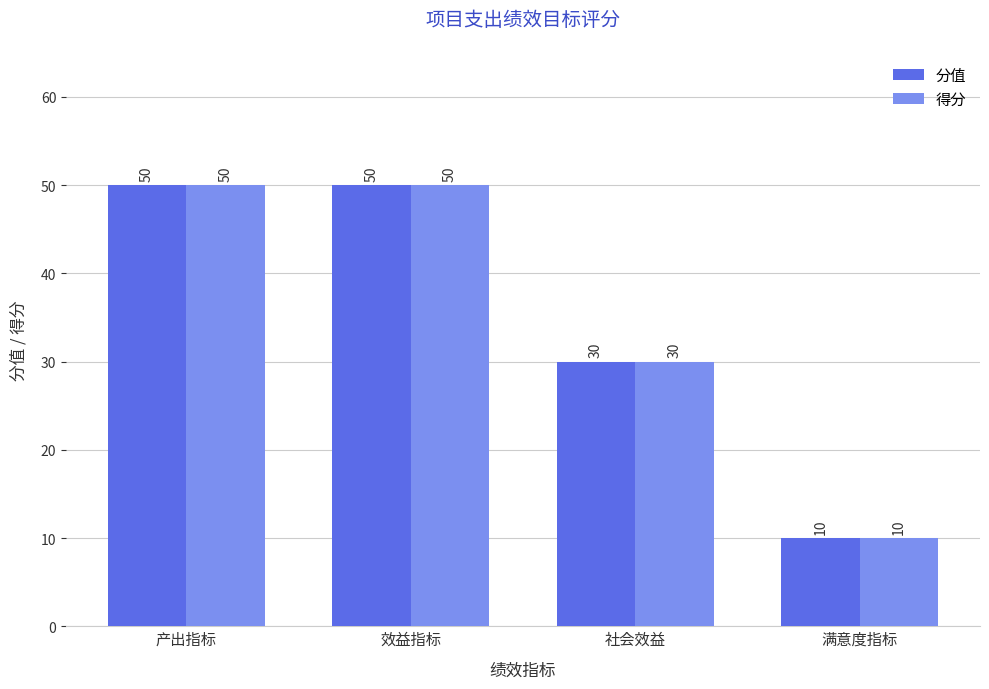

Is the value of 分值 at 满意度指标 greater than the value of 得分 at 效益指标?

No